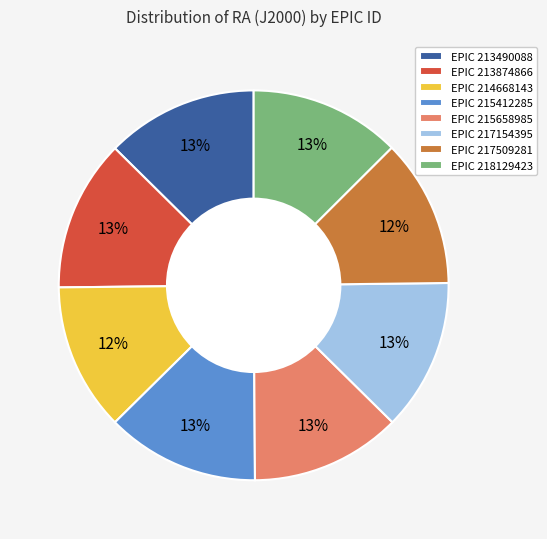

True or false: EPIC 217154395 accounts for 13% of the total.

True